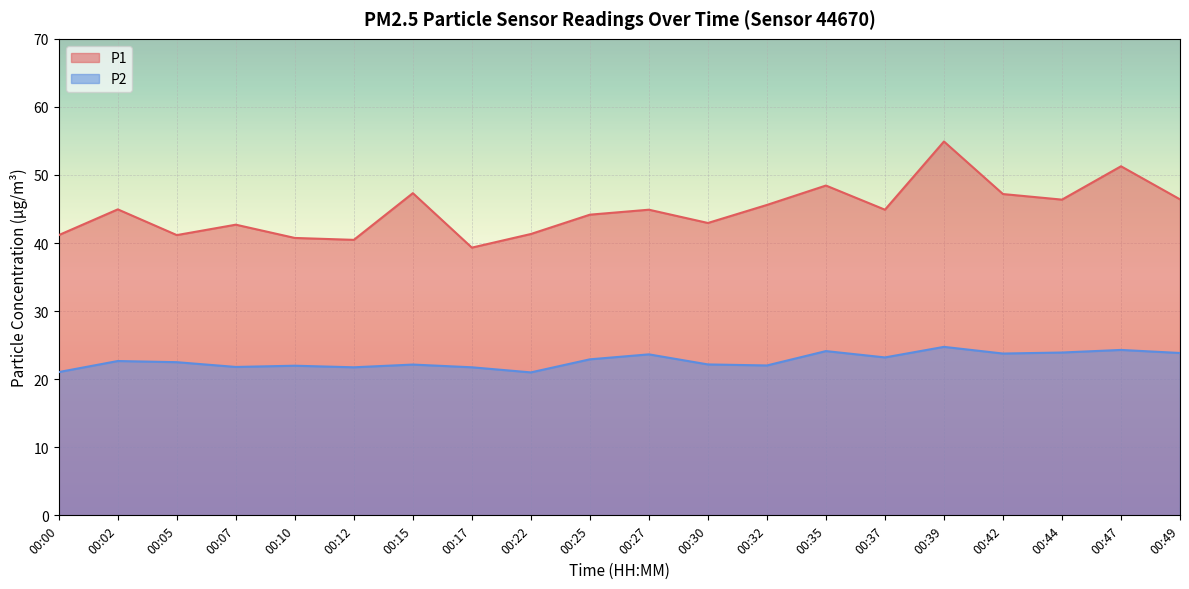

Is the value of P1 at 00:47 greater than the value of P2 at 00:35?

Yes